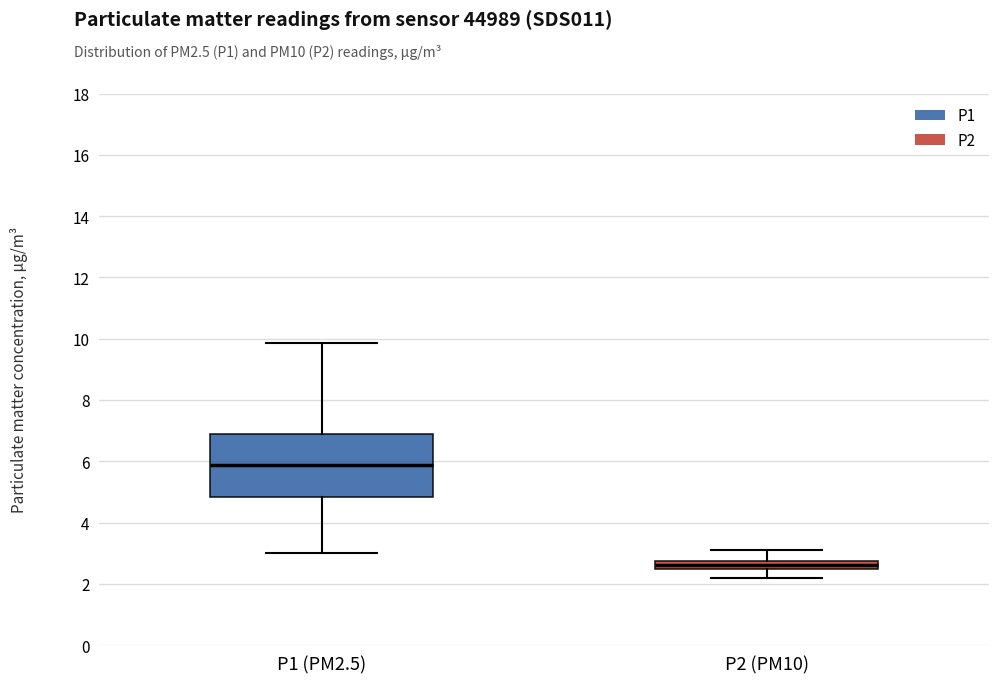

Where does the lower whisker of the box for P2 (PM10) end on the y-axis? The values are not printed on the chart, so give them approximately, as read against the axis.

2.2